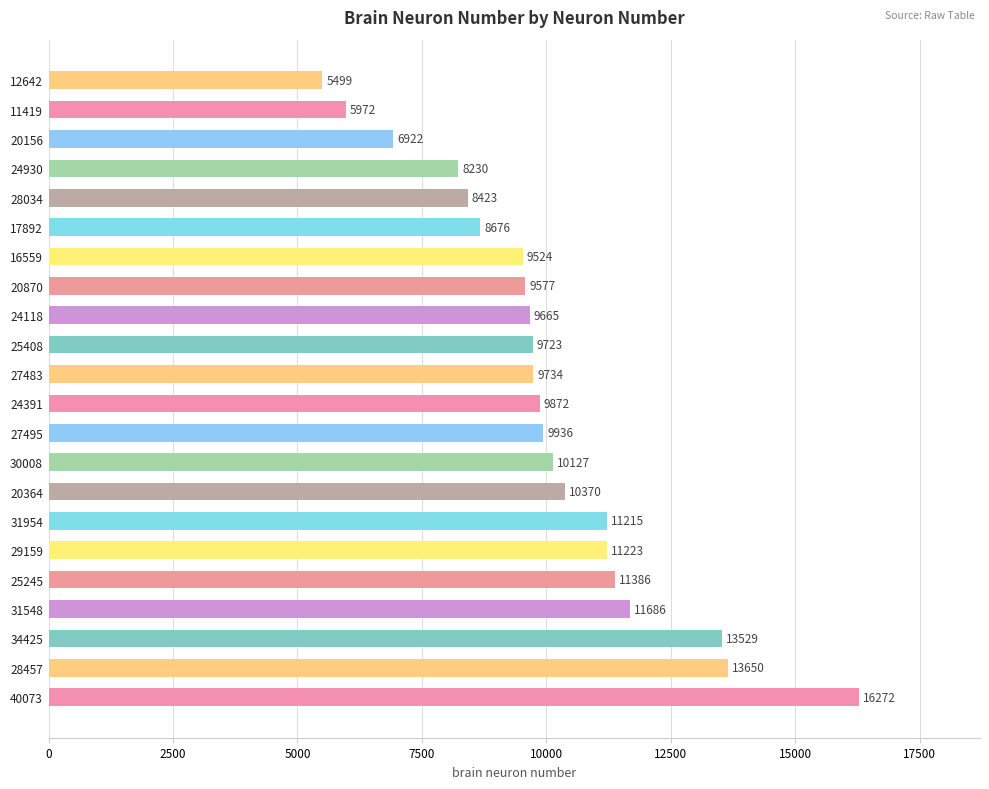

What value does the data have at 34425?

13529